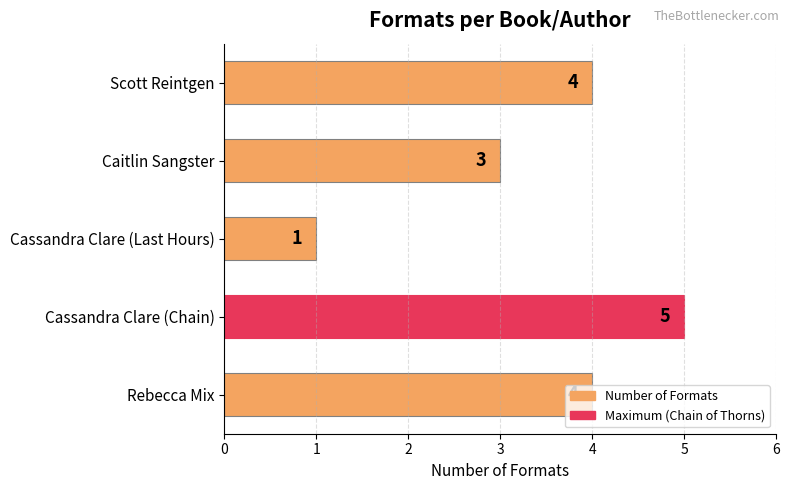

Which category has the lowest value across all series?

Cassandra Clare (Last Hours)